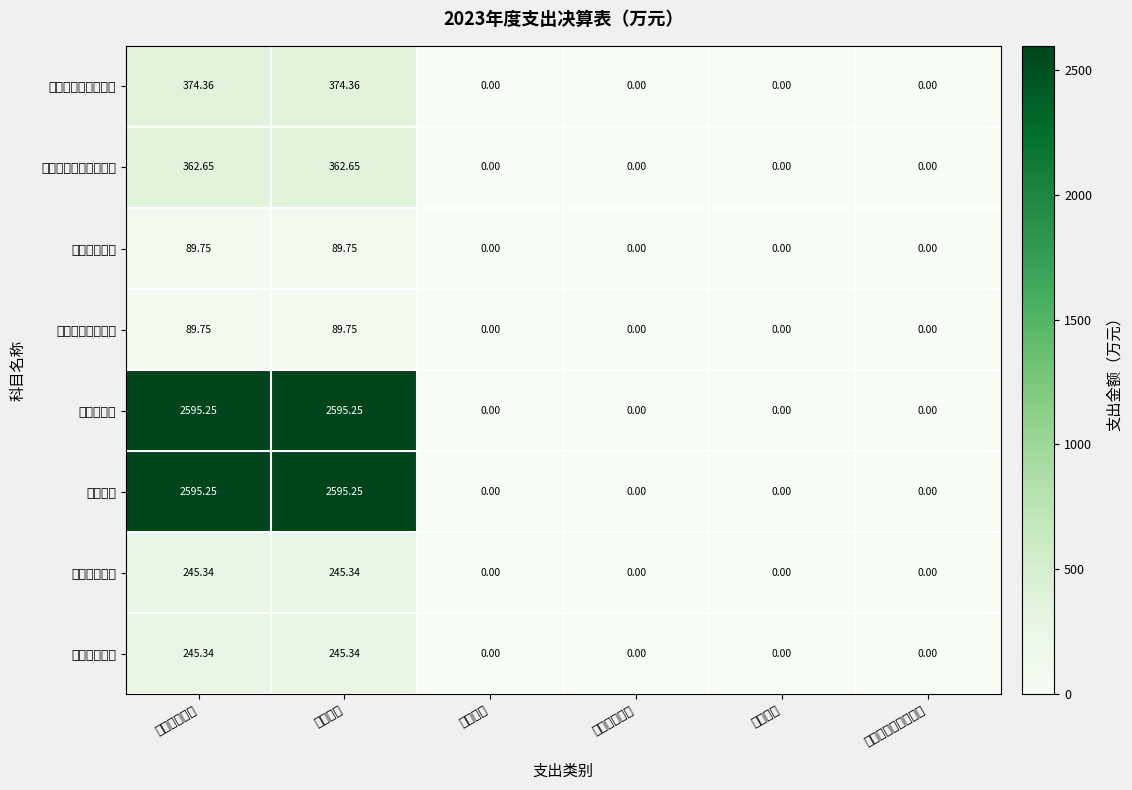

At which category is the sum across all series the highest?

本年支出合计